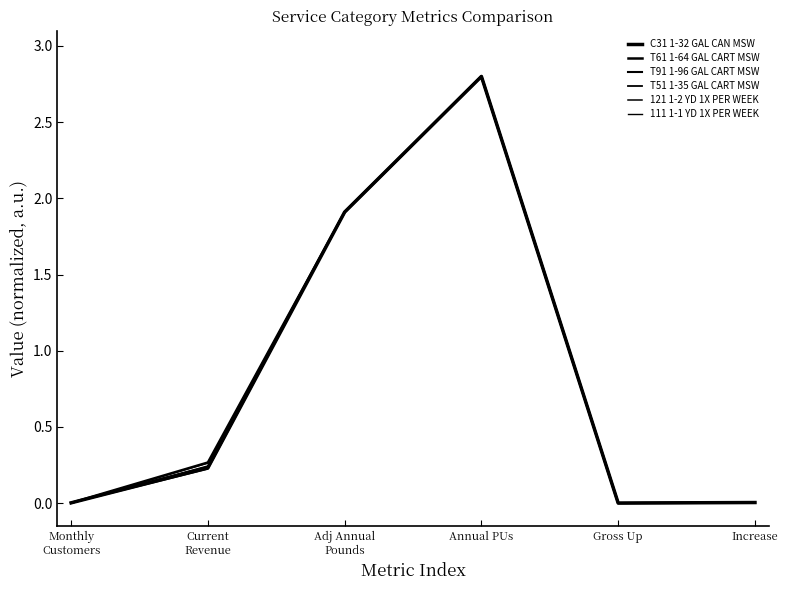

At which category does the chart reach its minimum across all series?

Gross Up